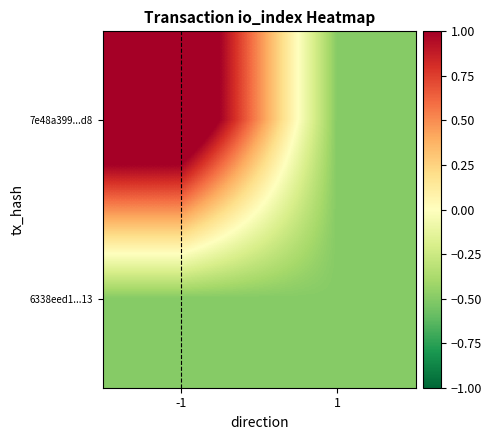

What is the total value across all series at 1?

-1.0